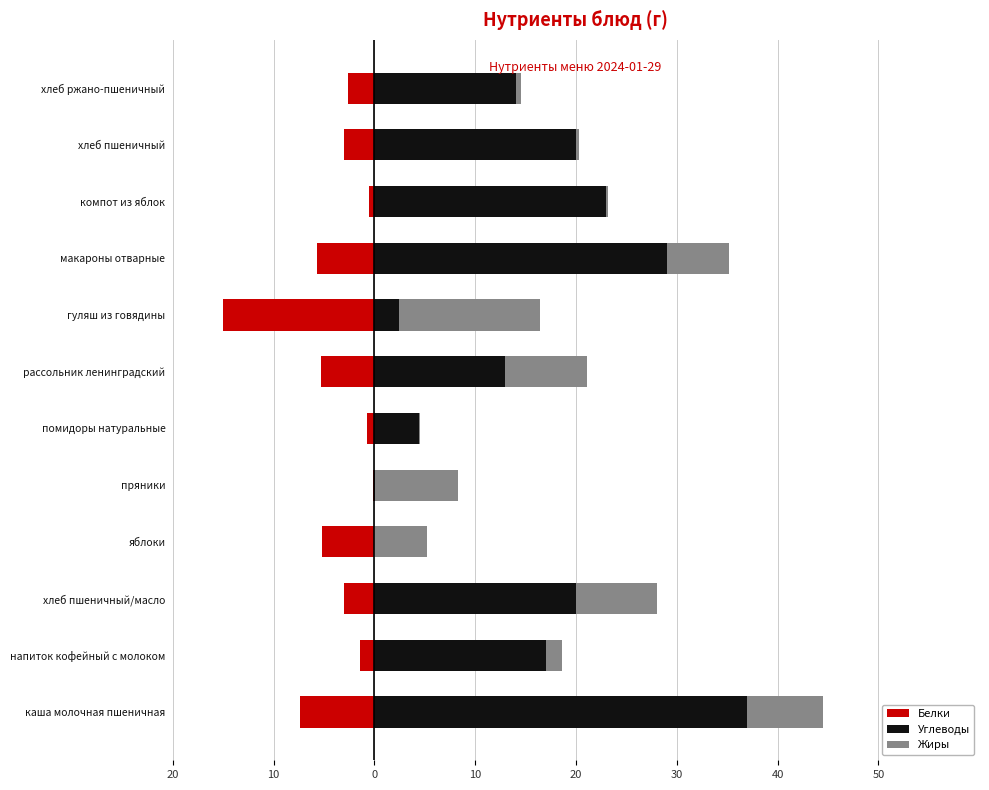

What is the difference between the highest and lowest values at хлеб пшеничный/масло?

23.0